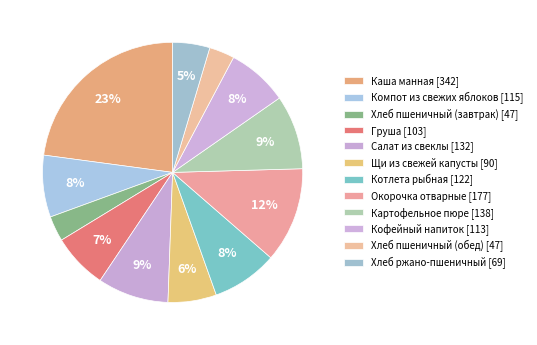

True or false: Котлета рыбная accounts for 1% of the total.

False